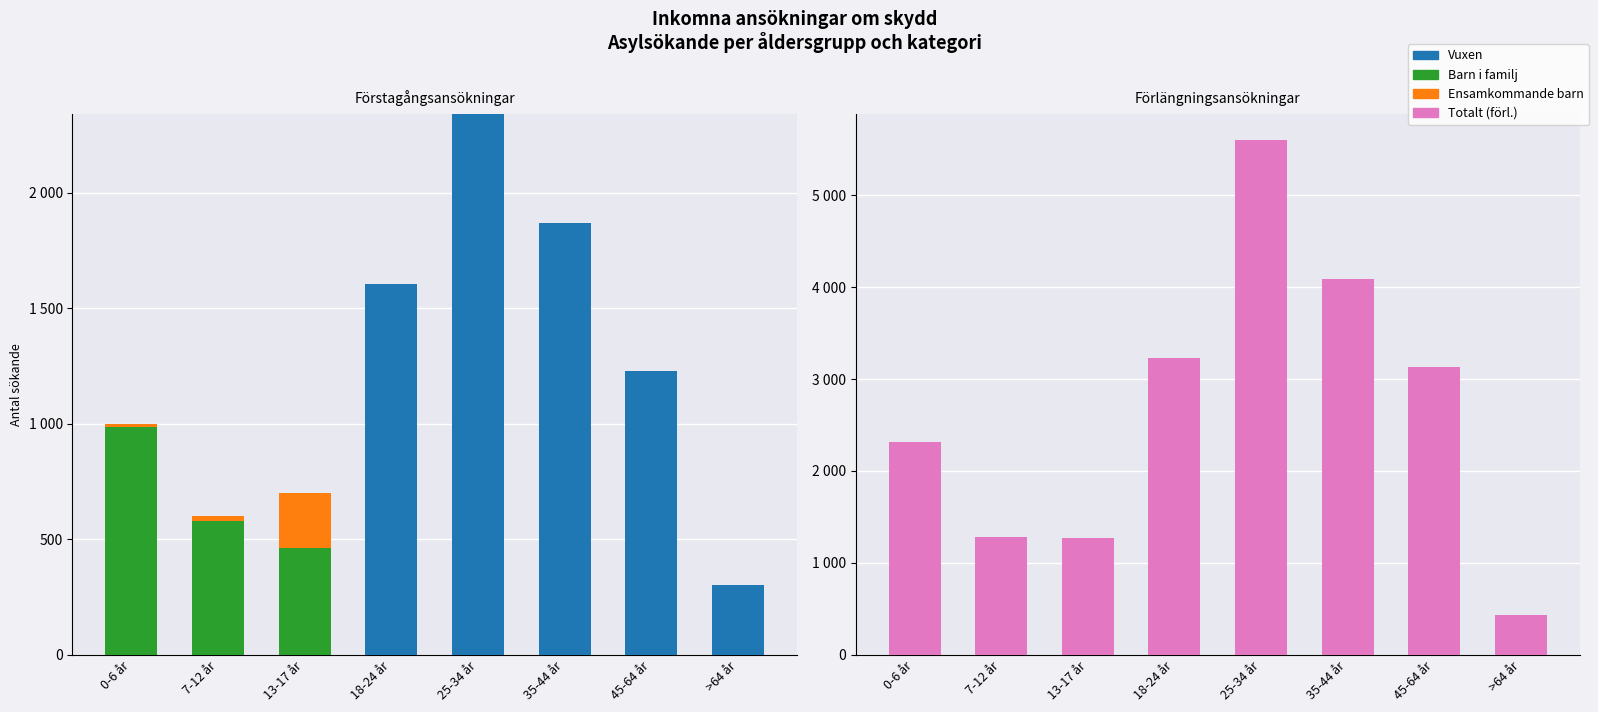

Which has a higher value, >64 år or 13-17 år?

>64 år